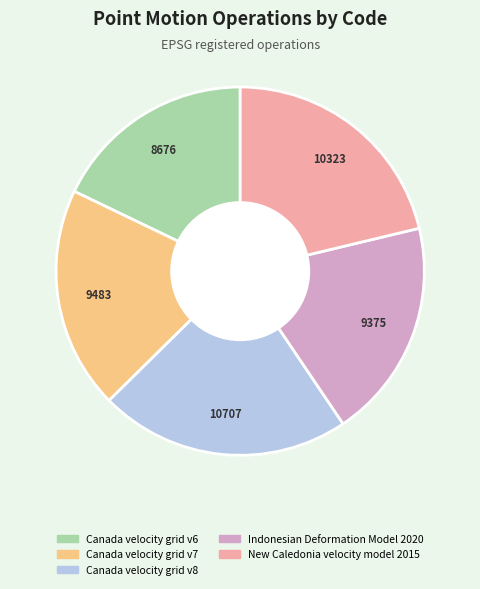

Is the sum of Canada velocity grid v6 and New Caledonia velocity model 2015 greater than half?

No